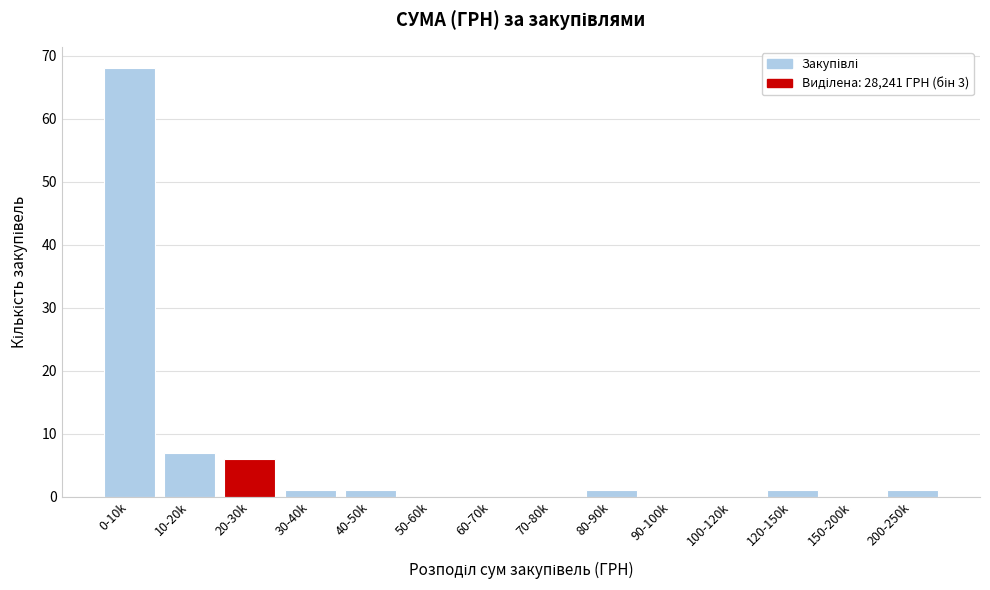

Reading left to right, extract all data points from this chart.

0-10k=68	10-20k=7	20-30k=6	30-40k=1	40-50k=1	50-60k=0	60-70k=0	70-80k=0	80-90k=1	90-100k=0	100-120k=0	120-150k=1	150-200k=0	200-250k=1